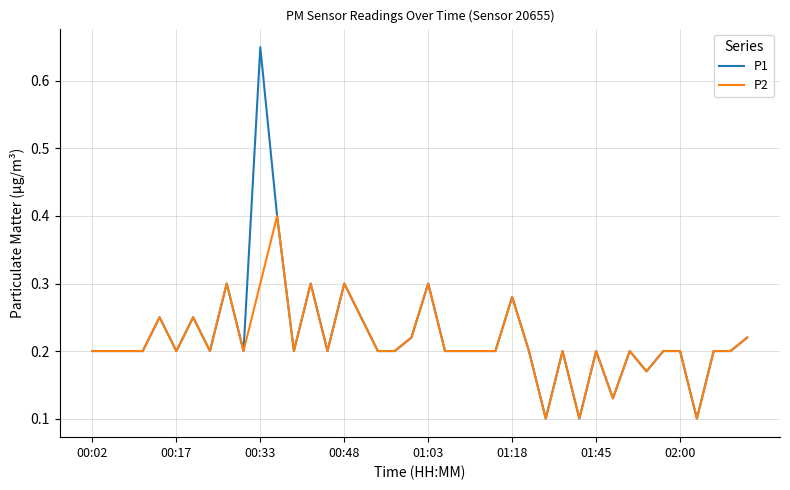

List the series in order of their peak value, lowest first.

P2, P1